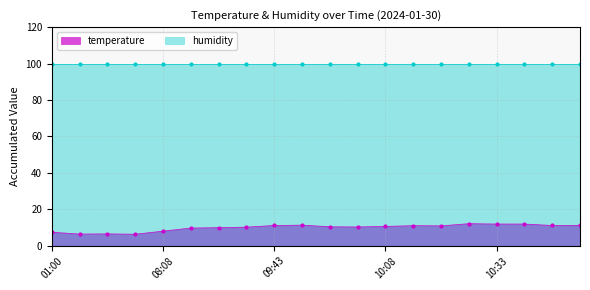

What is the lowest value of the temperature series?

6.3